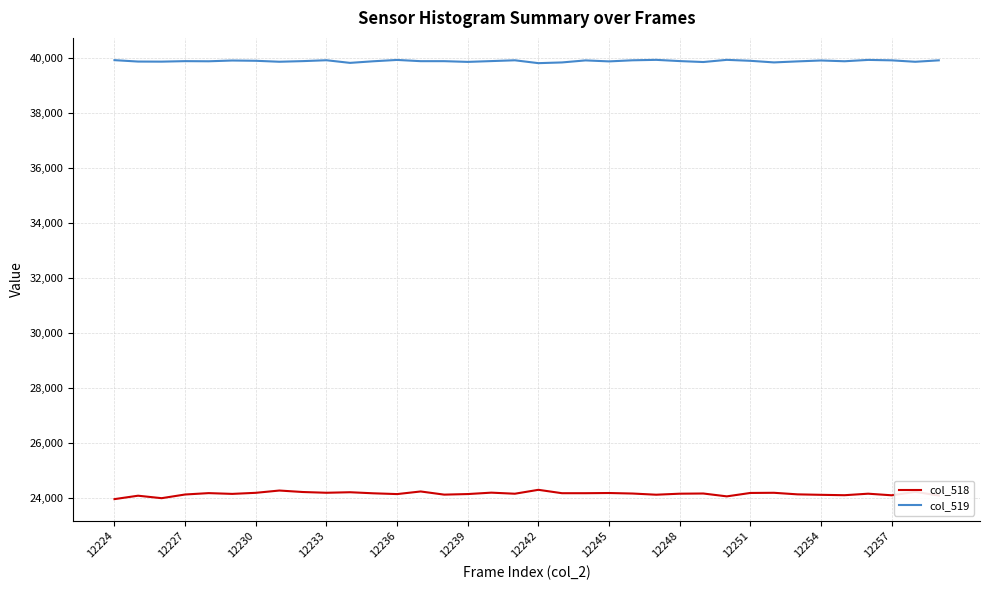

What is the highest value of the col_519 series?

39926